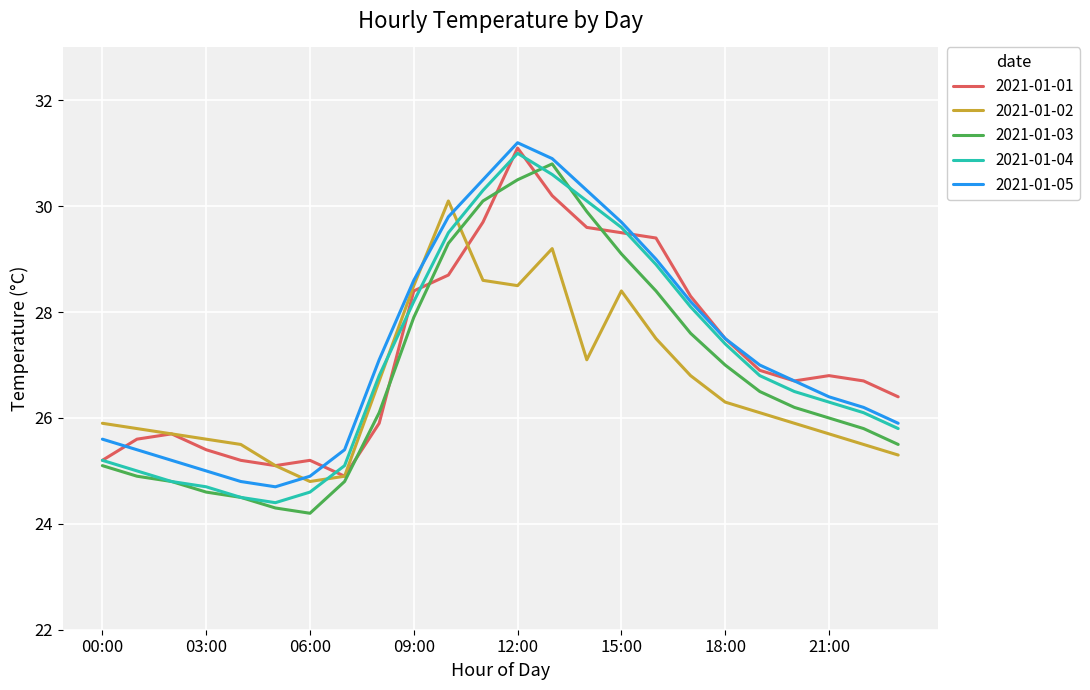

What is the smallest value displayed?

24.2